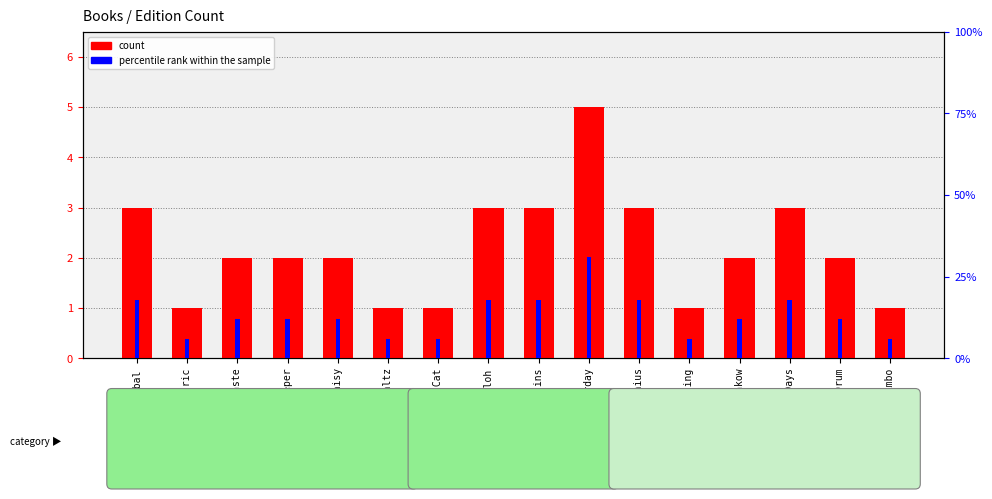

Reading left to right, what are all the values shown in this chart?

count: 3	1	2	2	2	1	1	3	3	5	3	1	2	3	2	1
percentile rank within the sample: 18	6	12	12	12	6	6	18	18	31	18	6	12	18	12	6